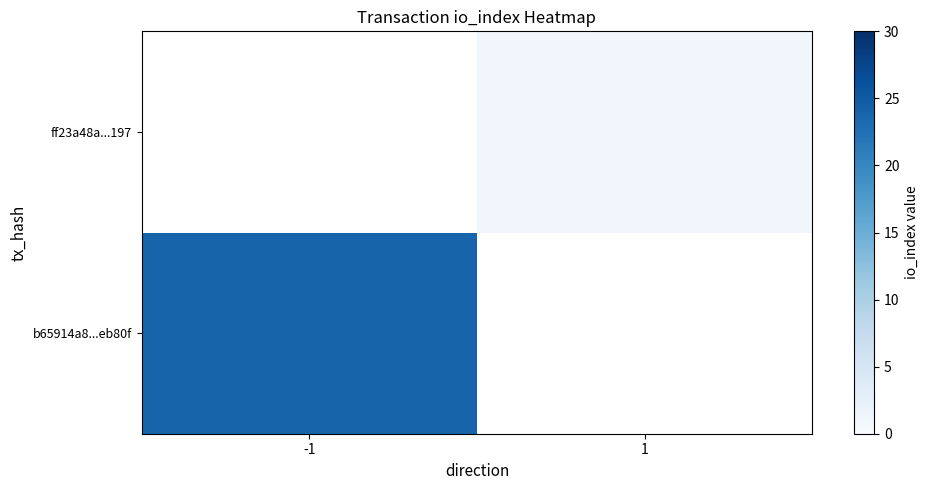

At which category does the chart reach its peak across all series?

-1